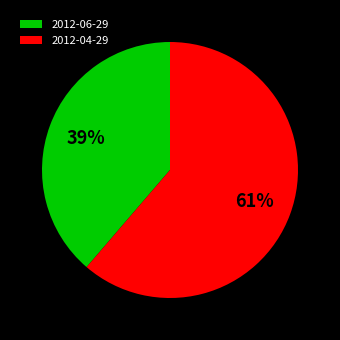

To the nearest percent, what portion does 2012-04-29 represent?

61%